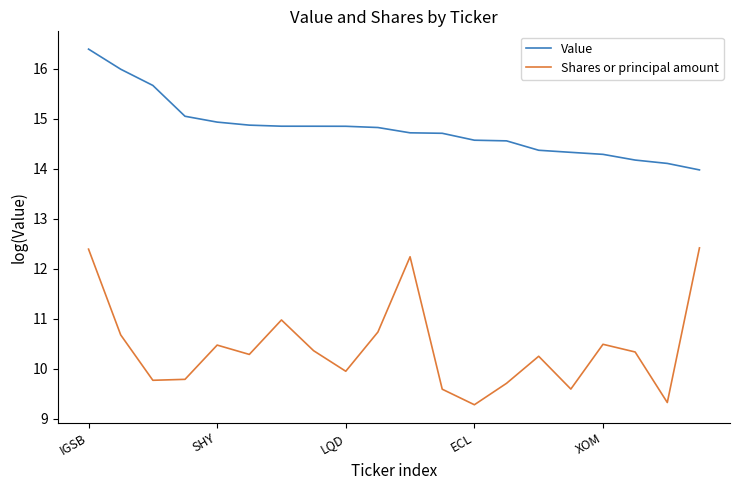

What is the difference between the maximum and minimum values in the Value series?

2.4